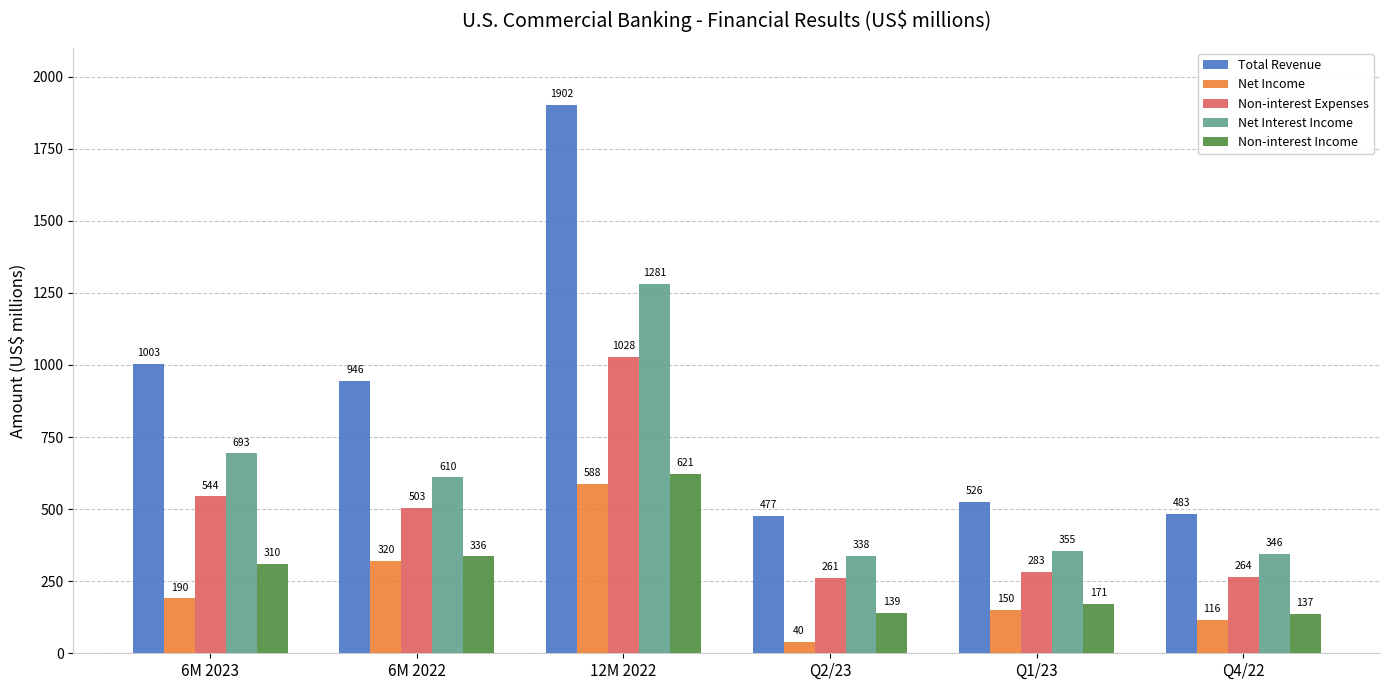

How many groups of bars are there?

6